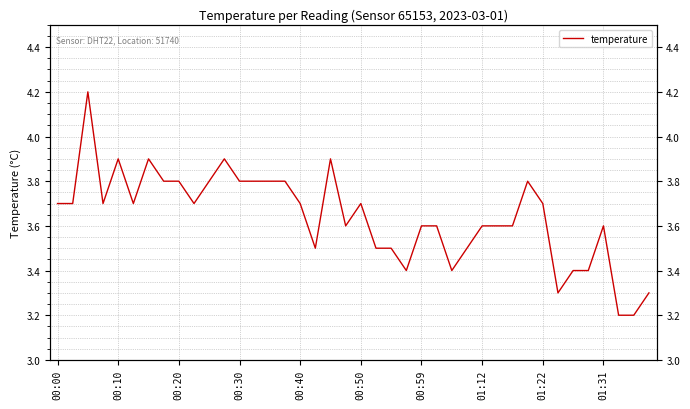

Reading left to right, list all the values displayed in this chart.

3.7	3.7	4.2	3.7	3.9	3.7	3.9	3.8	3.8	3.7	3.8	3.9	3.8	3.8	3.8	3.8	3.7	3.5	3.9	3.6	3.7	3.5	3.5	3.4	3.6	3.6	3.4	3.5	3.6	3.6	3.6	3.8	3.7	3.3	3.4	3.4	3.6	3.2	3.2	3.3